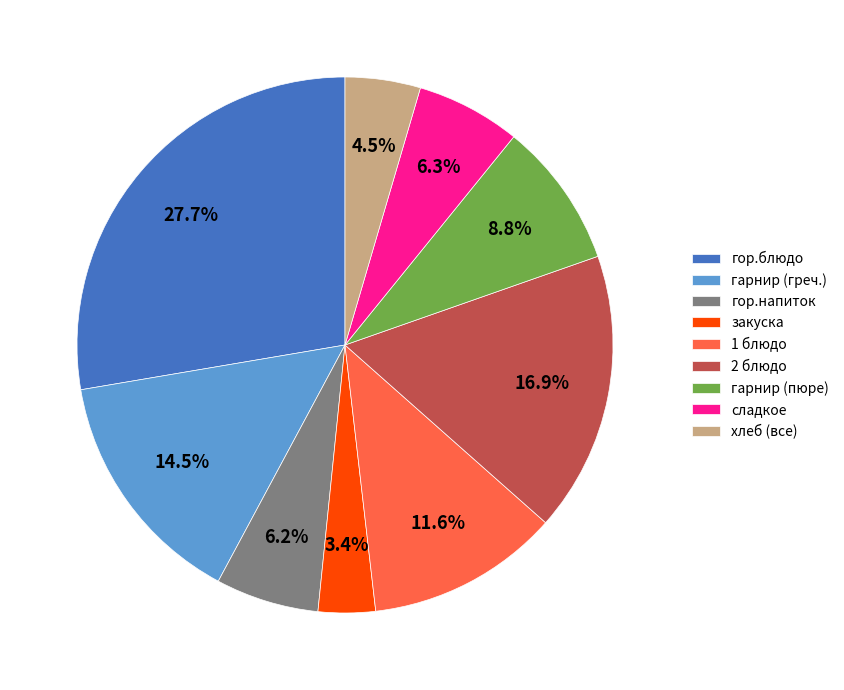

Does 2 блюдо account for over 50% of the chart?

No